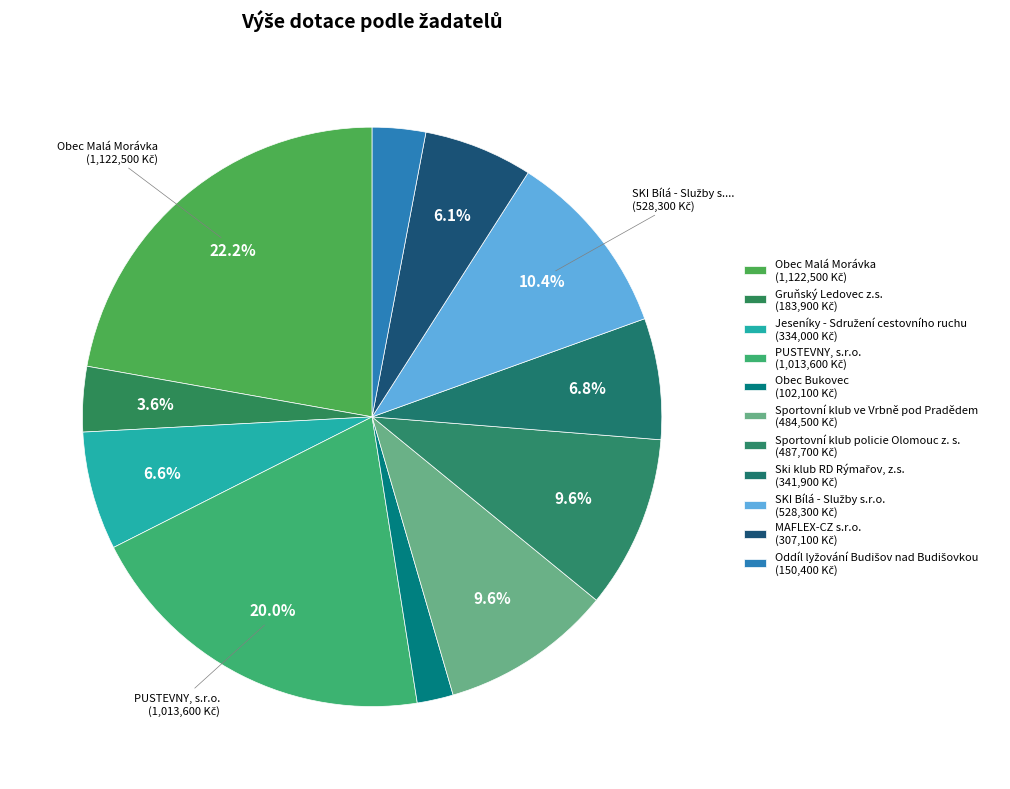

To the nearest percent, what percentage of the pie is Sportovní klub policie Olomouc z. s.?

10%